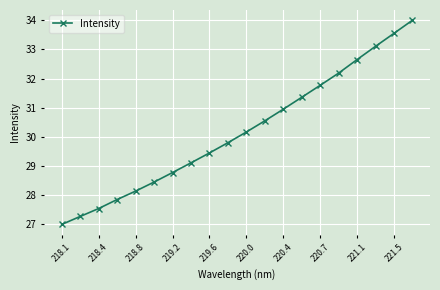

What is the minimum value shown in the chart?

27.0